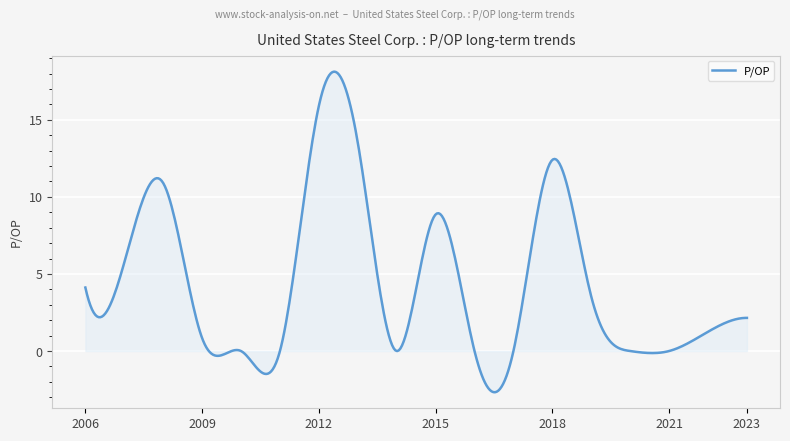

What is the maximum value shown in the chart?

18.1